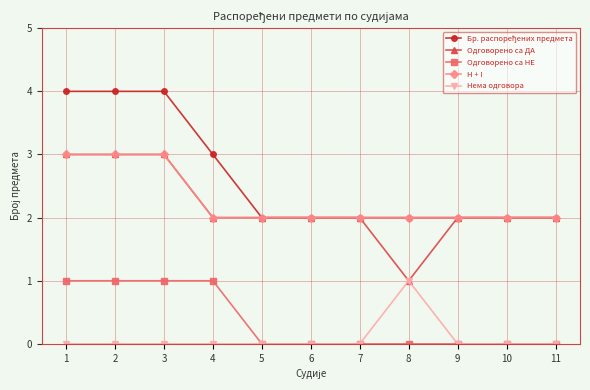

What is the value of the Одговорено са НЕ point at the 1st from the left?

1